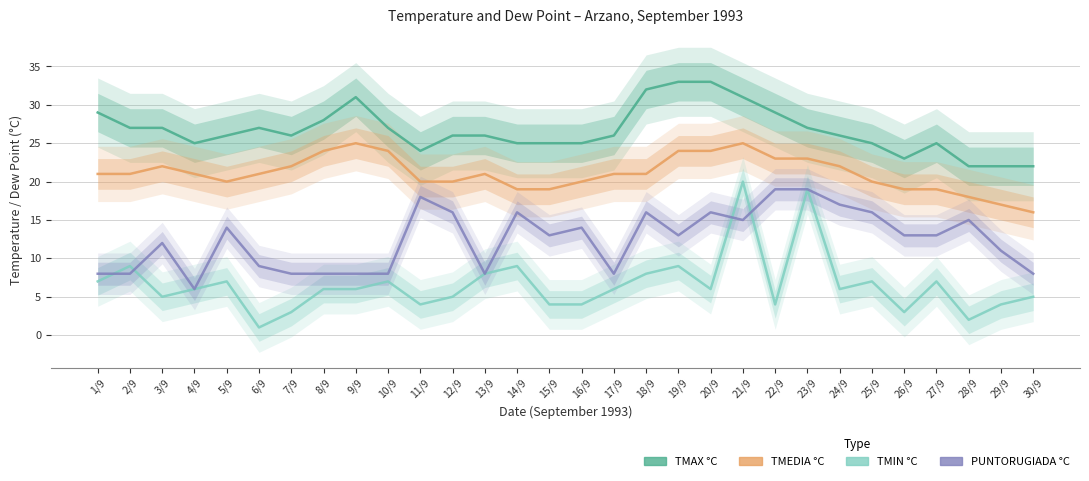

What is the sum of all TMIN °C values?

197